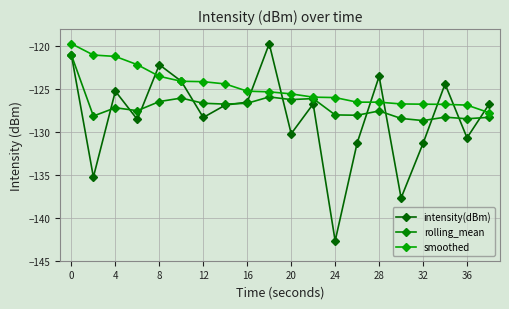

How many lines are shown in the chart?

3